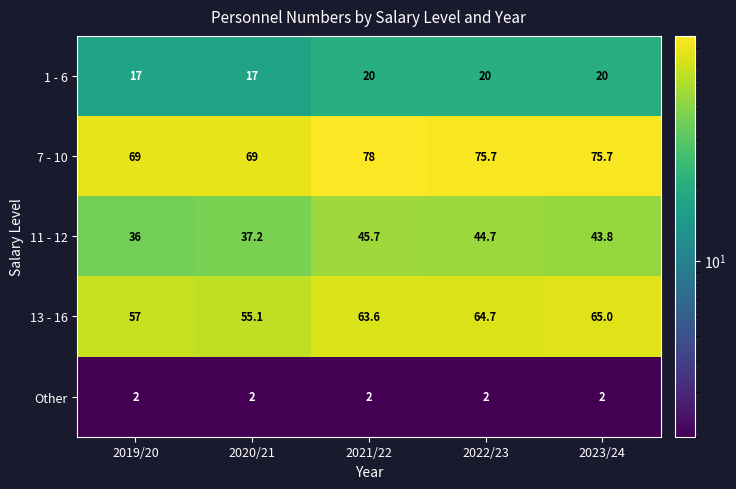

How many 1 - 6 values are between 17 and 20?

5